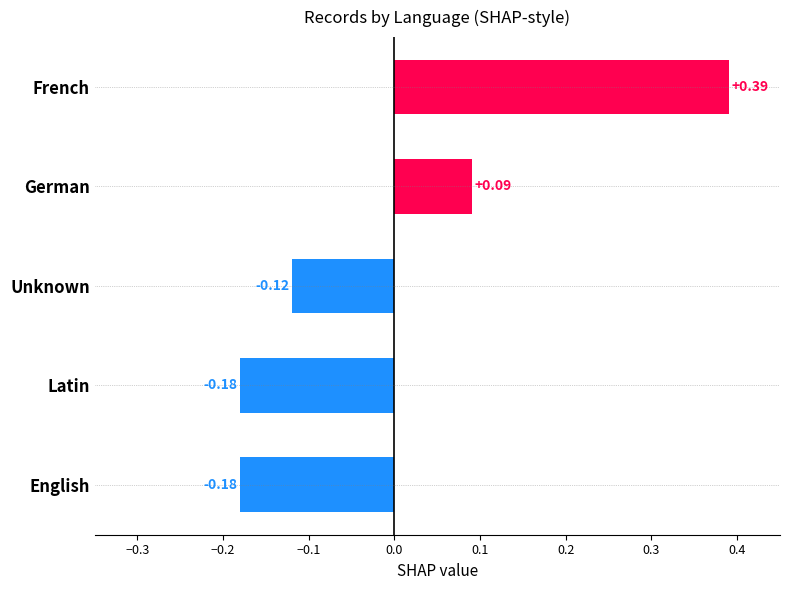

What is the sum of the values at French and German?

0.5